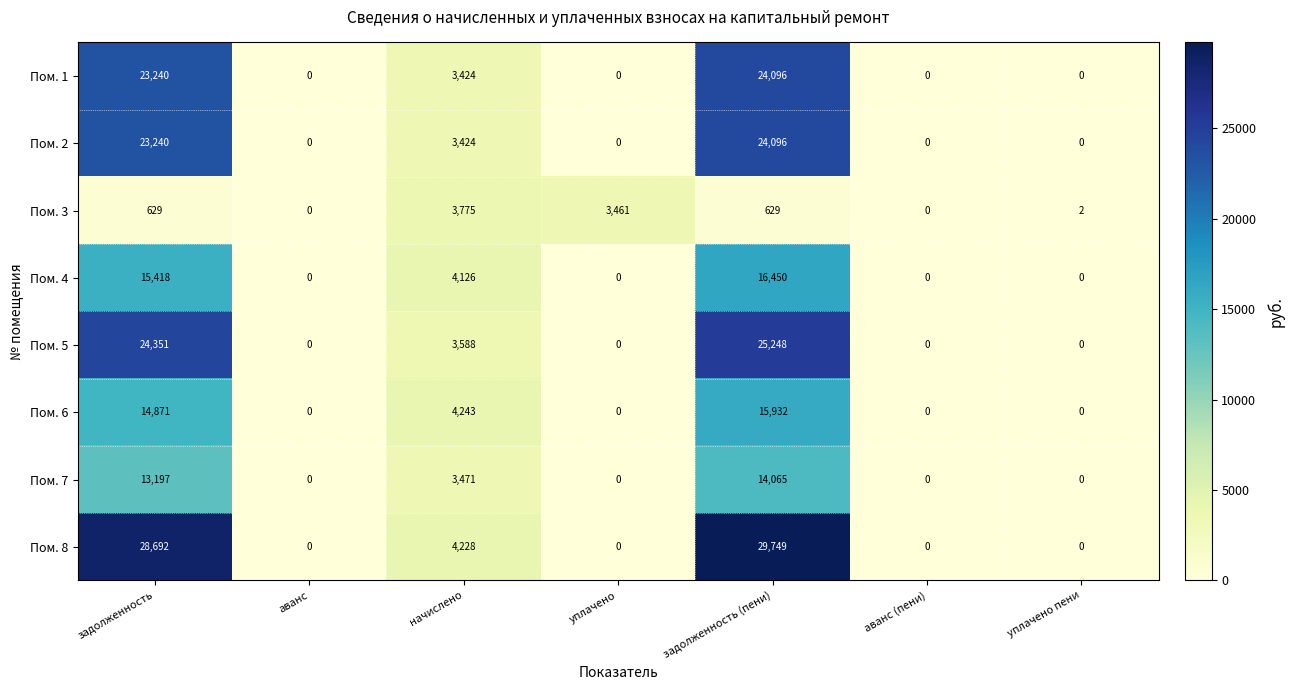

How many values in Пом. 8 are above zero?

3